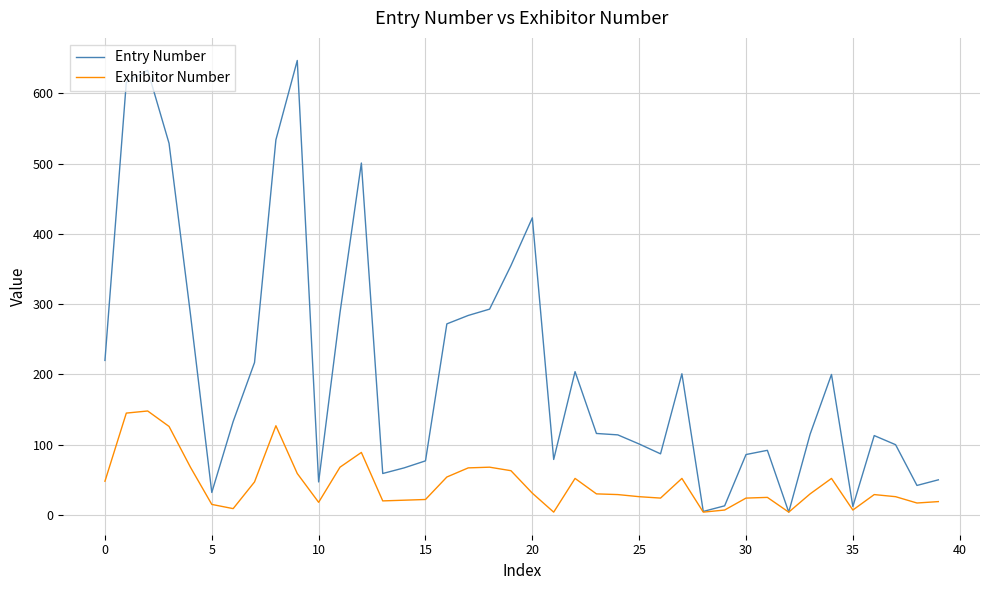

In Exhibitor Number, how many points are higher than both neighbors (excluding endpoints)?

9